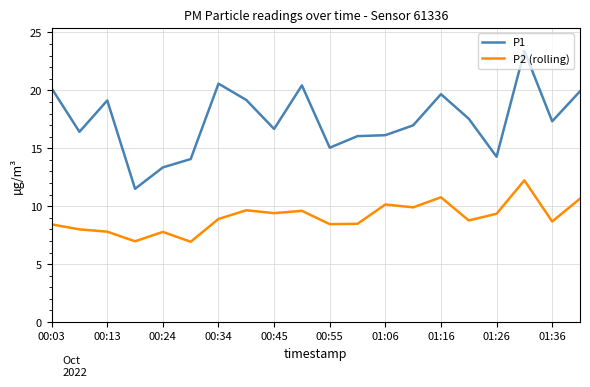

True or false: P2 (rolling) and P1 cross at least once.

False